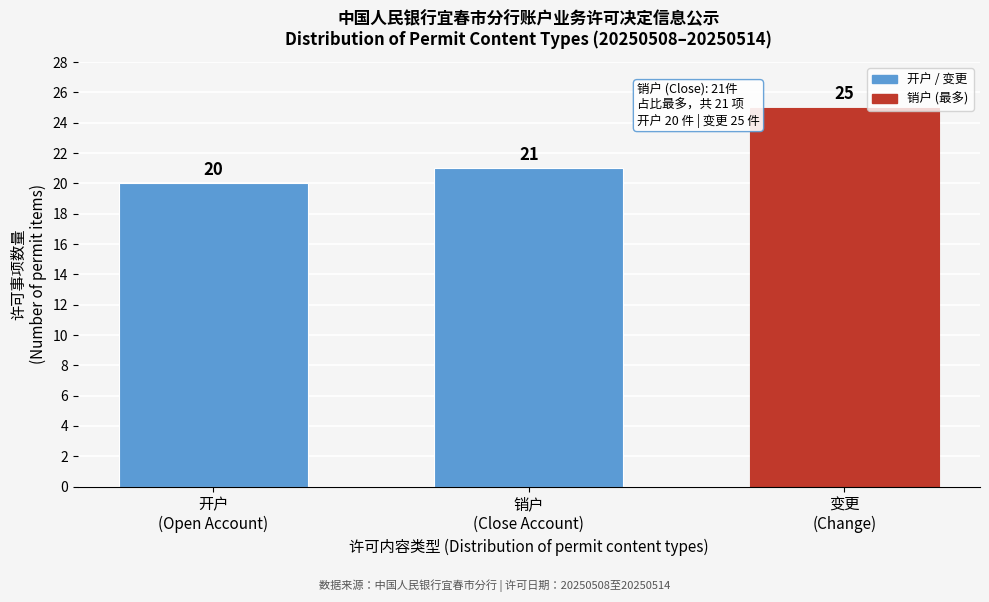

Reading left to right, list all the values displayed in this chart.

20	21	25